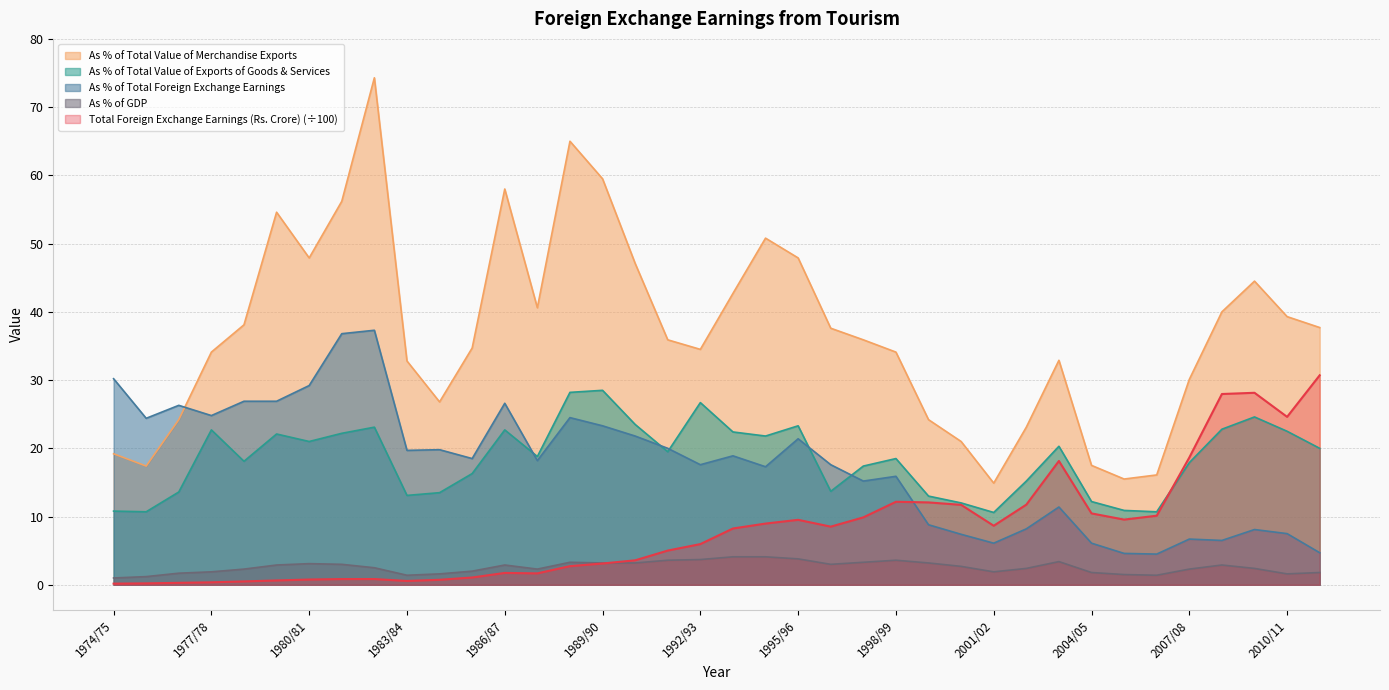

How many series are shown in this chart?

5